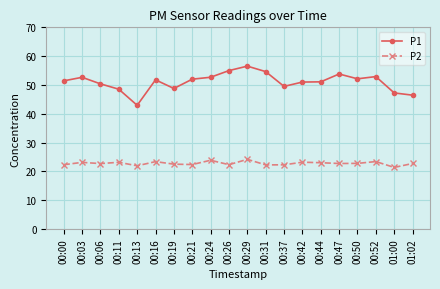

What is the lowest value of the P1 series?

42.9